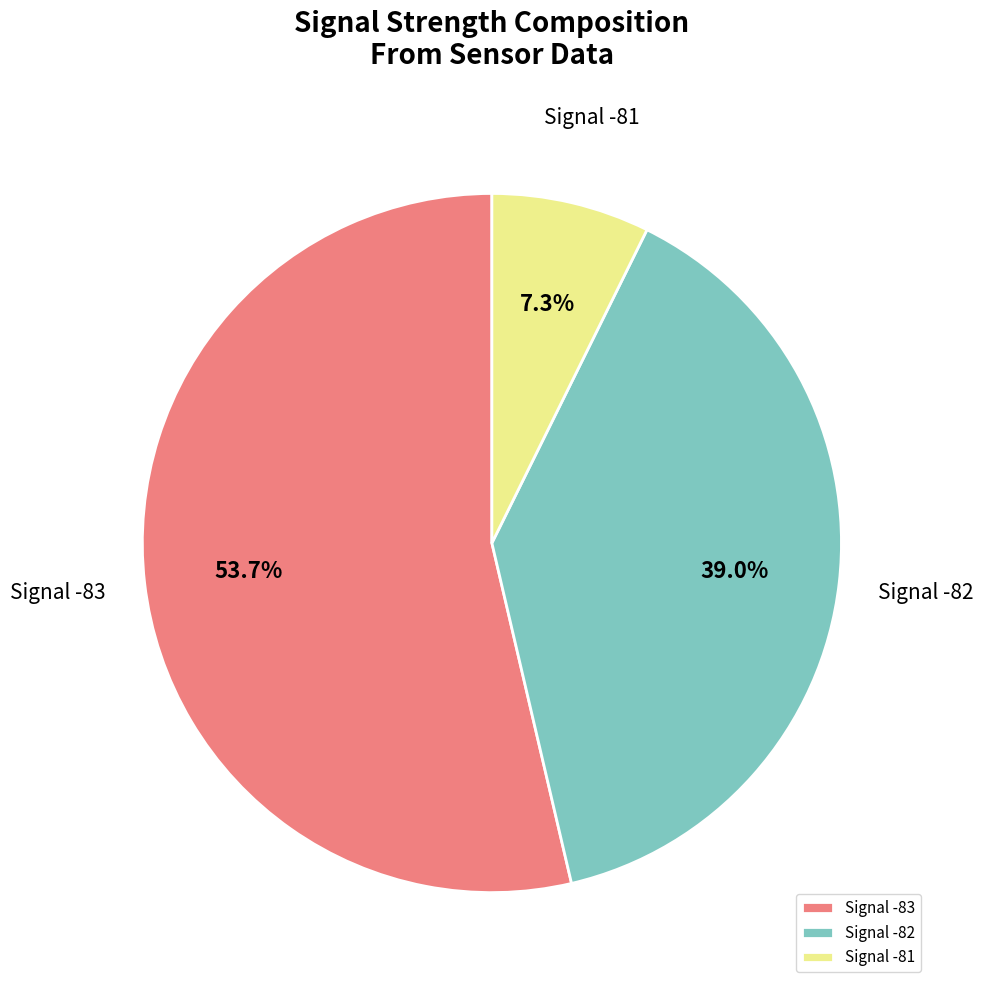

Rank the categories by value from highest to lowest.

Signal -83, Signal -82, Signal -81